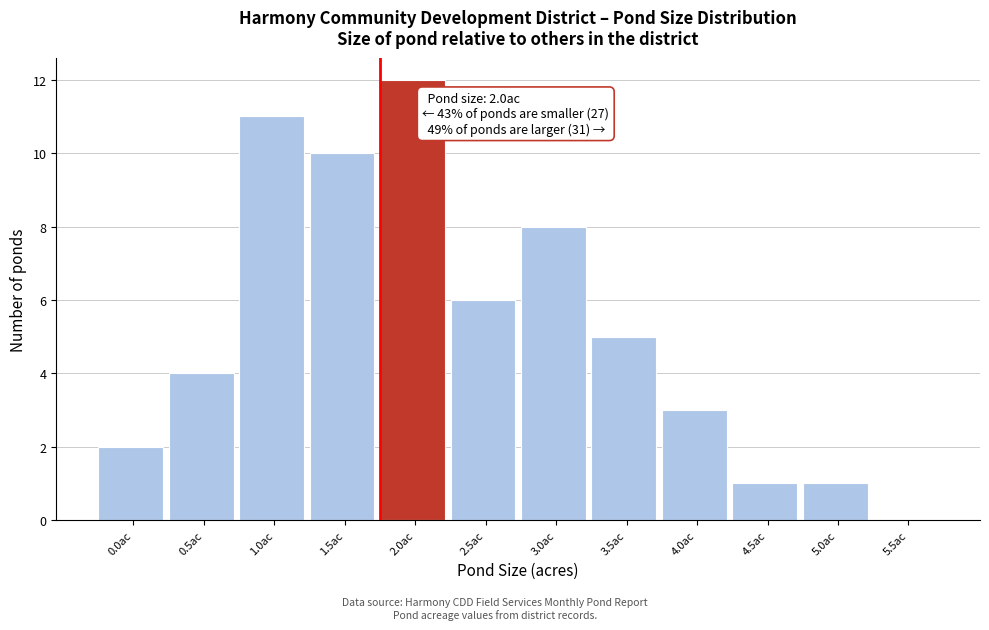

Reading right to left, list all the values displayed in this chart.

5.5ac=0	5.0ac=1	4.5ac=1	4.0ac=3	3.5ac=5	3.0ac=8	2.5ac=6	2.0ac=12	1.5ac=10	1.0ac=11	0.5ac=4	0.0ac=2